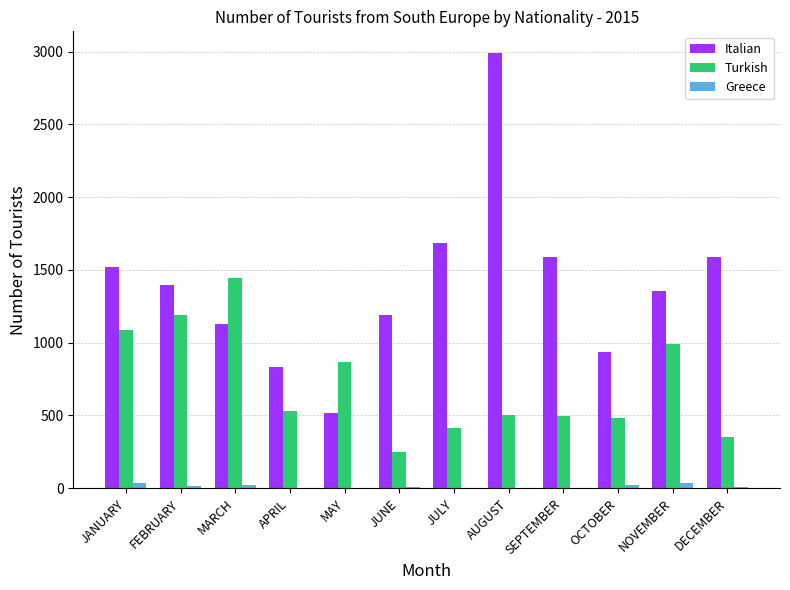

Which label corresponds to the largest value in the chart?

AUGUST